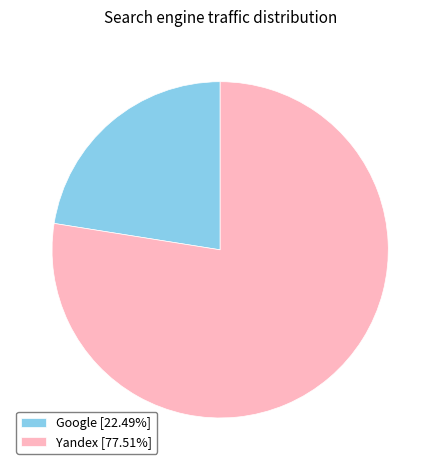

Is the sum of Yandex [77.51%] and Google [22.49%] greater than half?

Yes